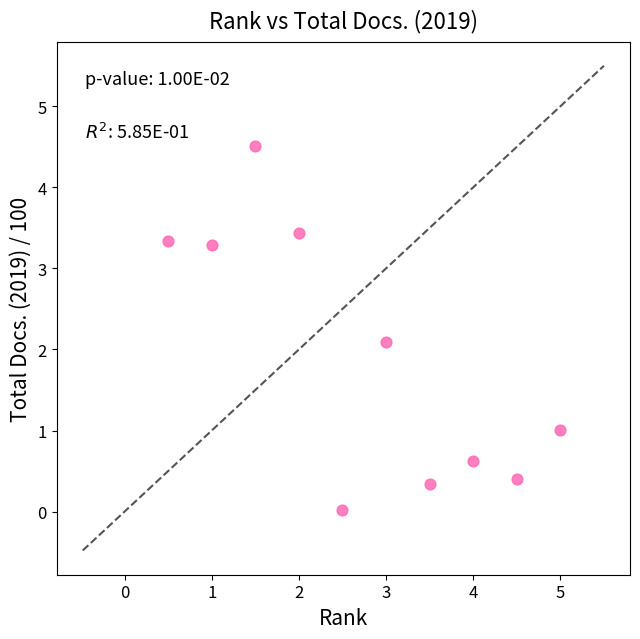

What is the average X value?

2.8